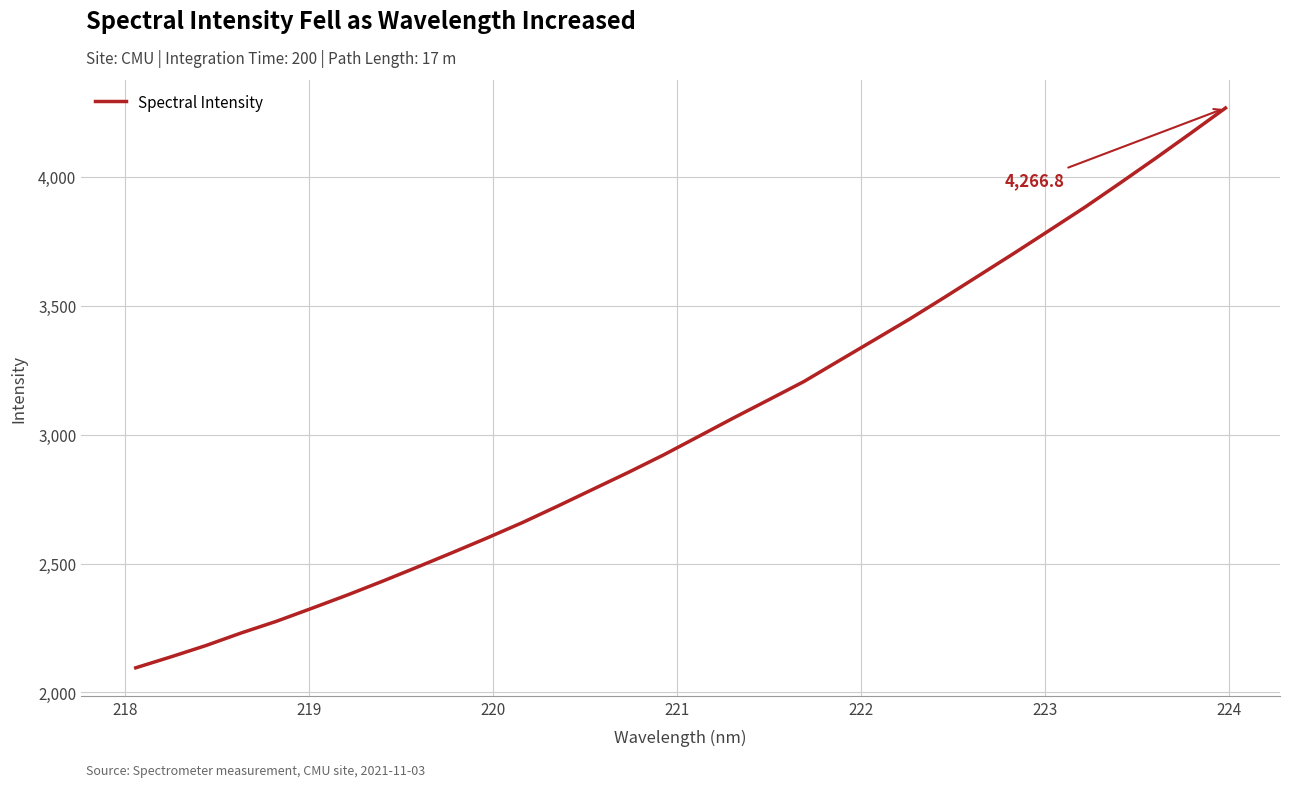

What is the smallest value displayed?

2095.5